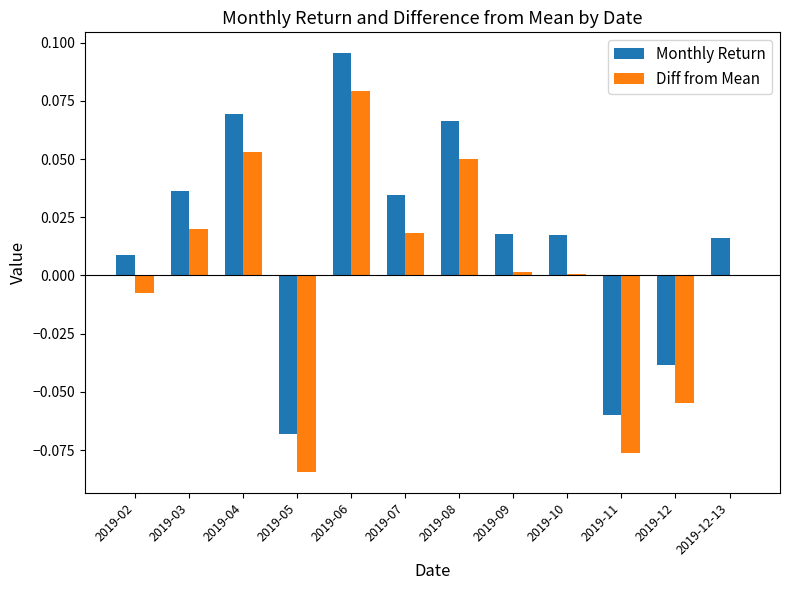

Which category has the highest value across all series?

2019-06